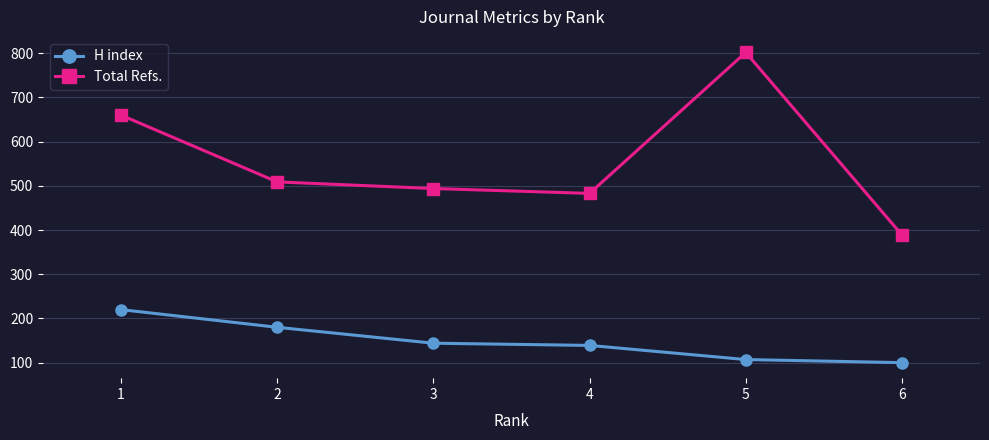

Is the value of H index at 6 greater than the value of Total Refs. at 3?

No